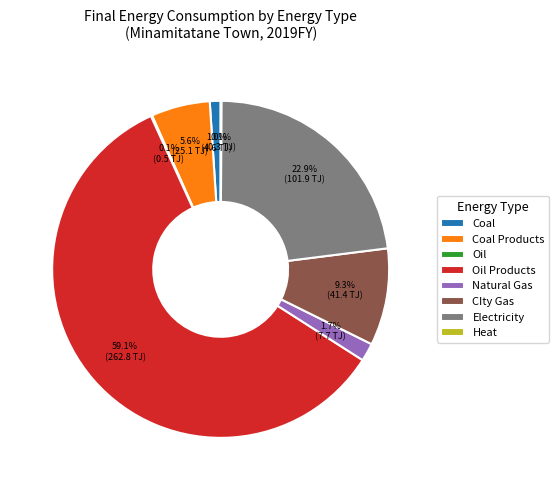

To the nearest percent, what portion does Electricity represent?

23%